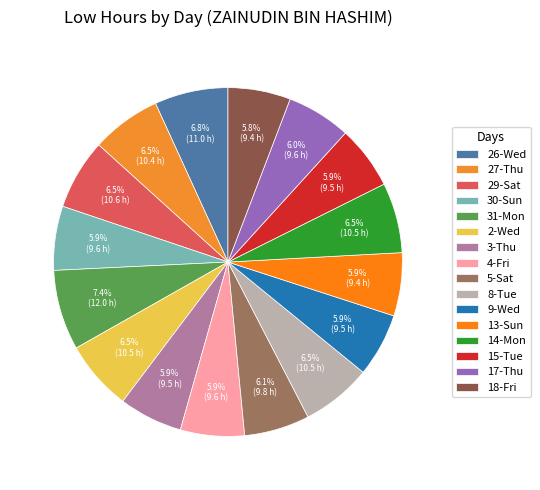

What percentage is the 3-Thu slice, to the nearest percent?

6%